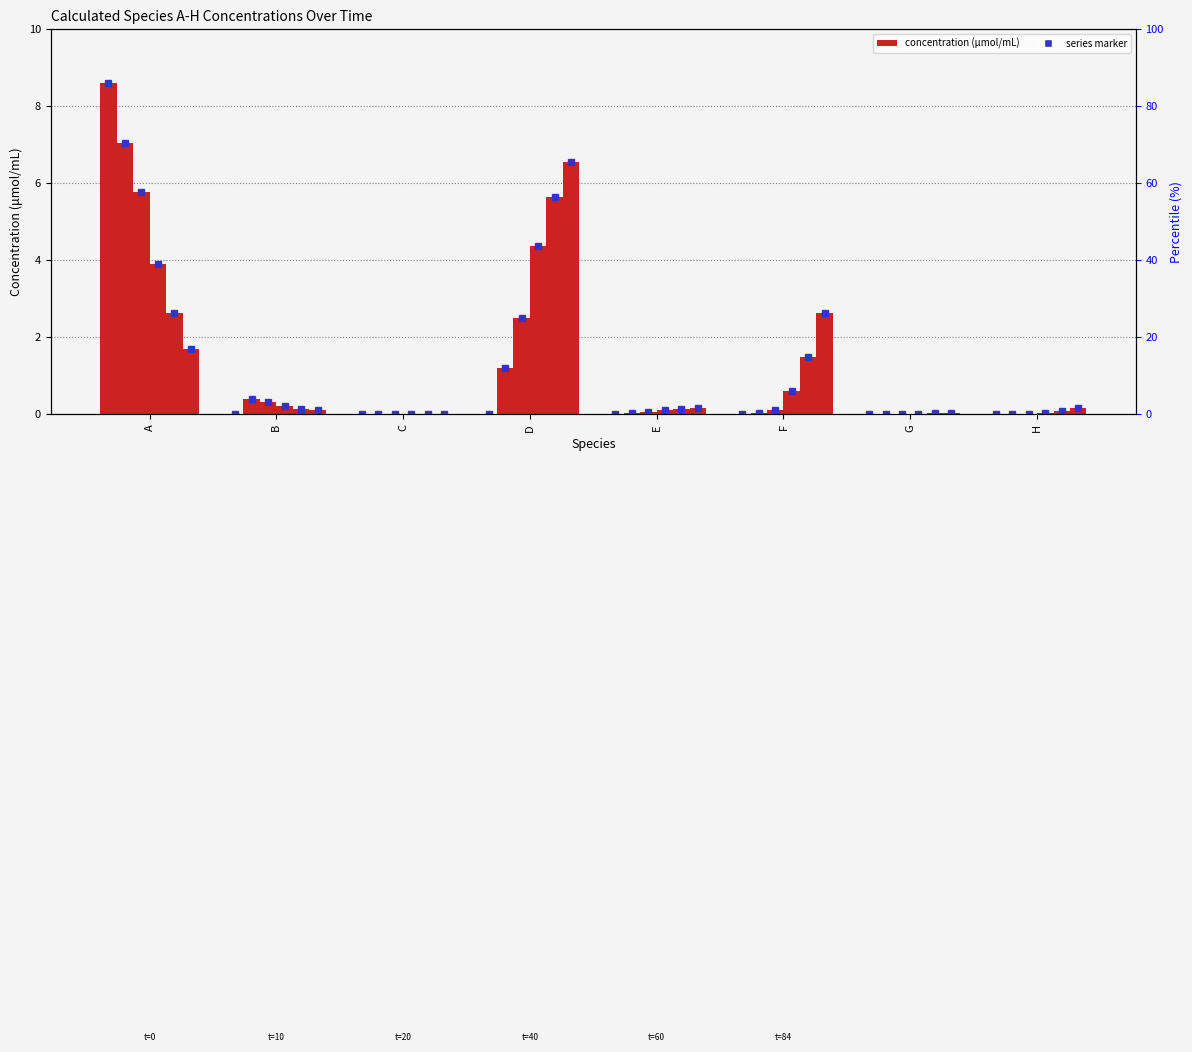

Which label corresponds to the largest value in the chart?

A